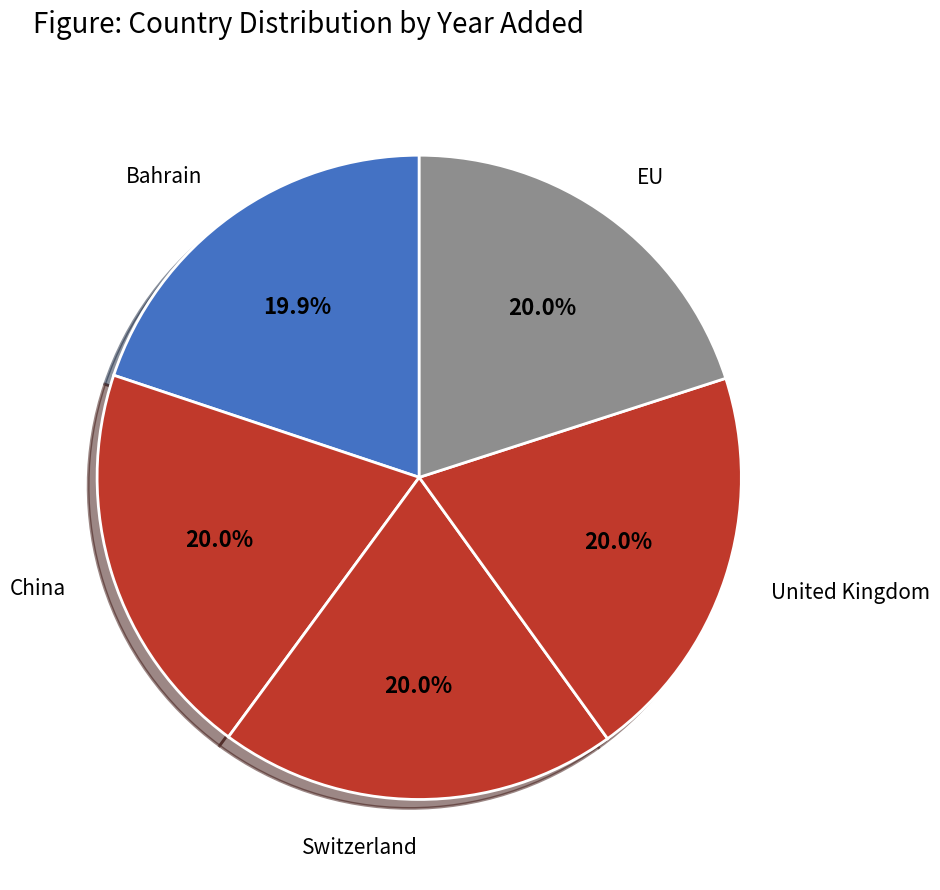

To the nearest percent, what is the average slice percentage?

20%